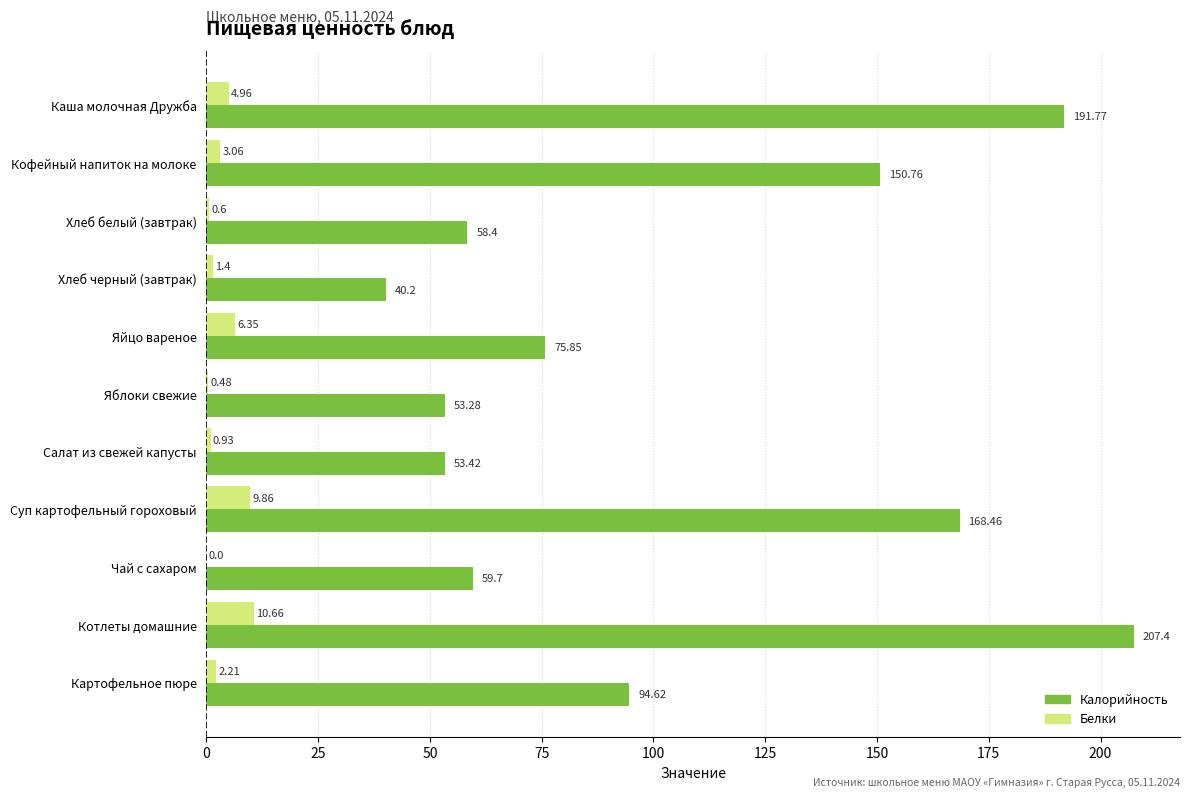

What is the sum of all Белки values?

40.5